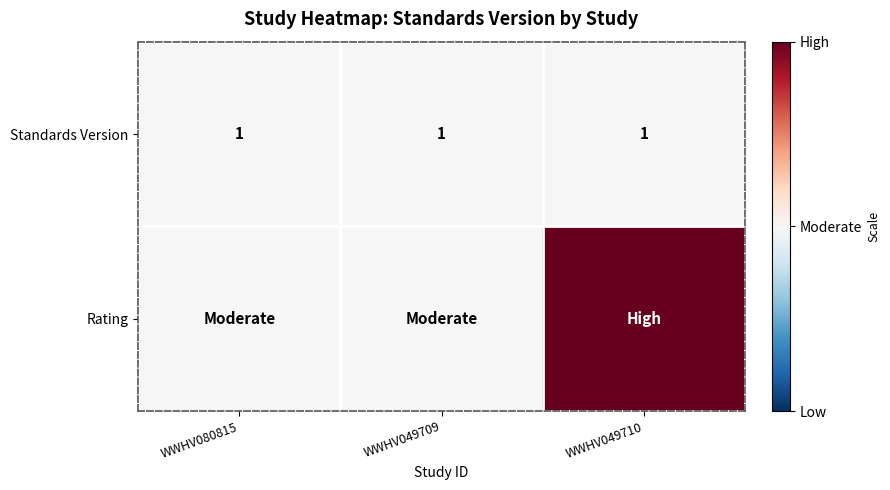

At how many categories does at least one series exceed 1?

1